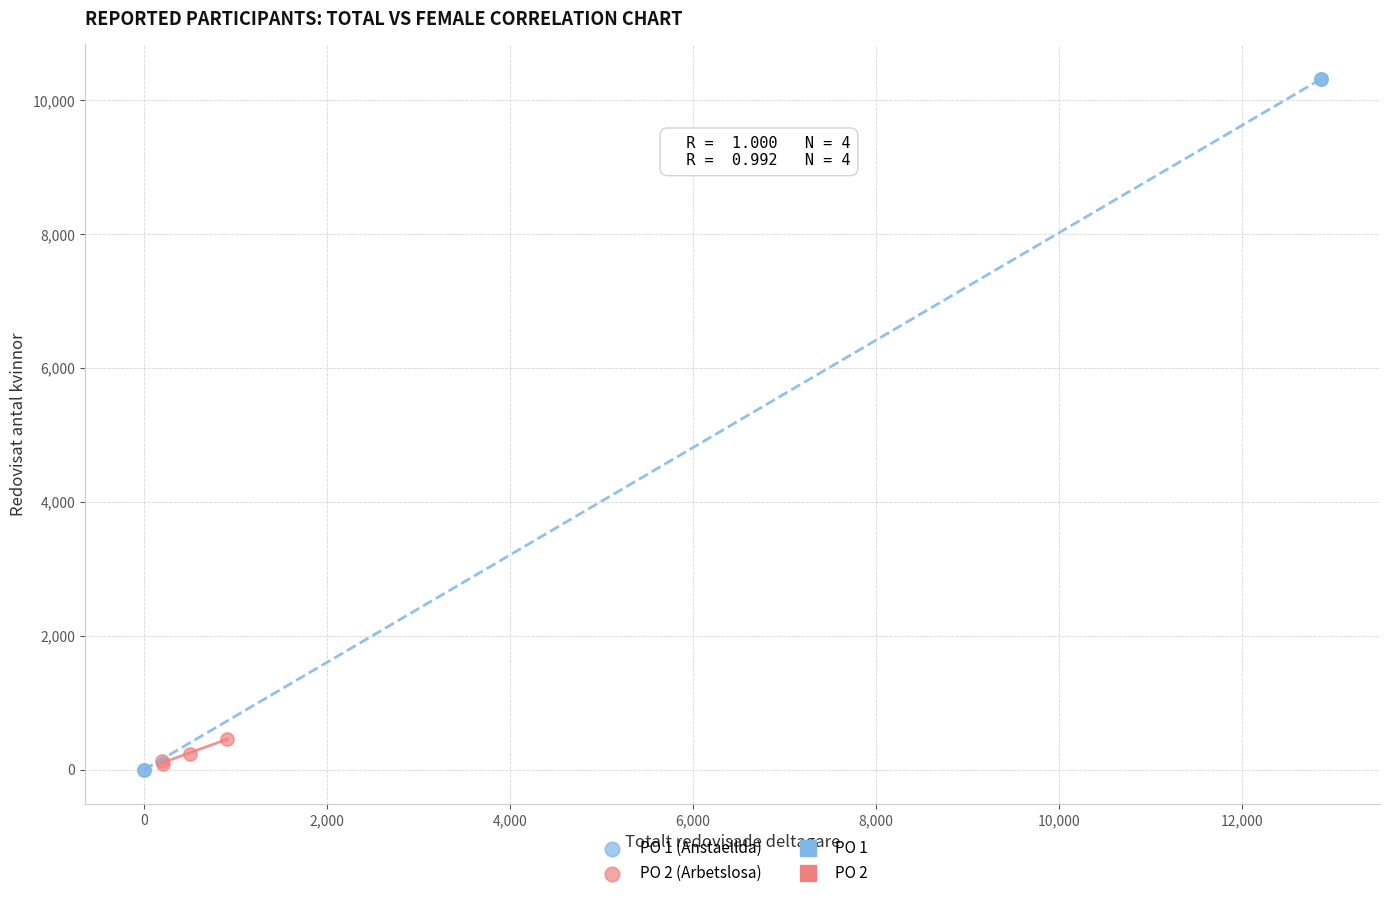

Which series has the largest Y range (max minus min)?

PO 1 (Anstaellda)